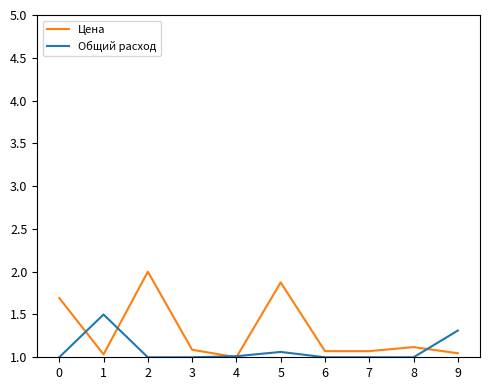

Between which two adjacent categories do Цена and Общий расход first intersect?

0 and 1